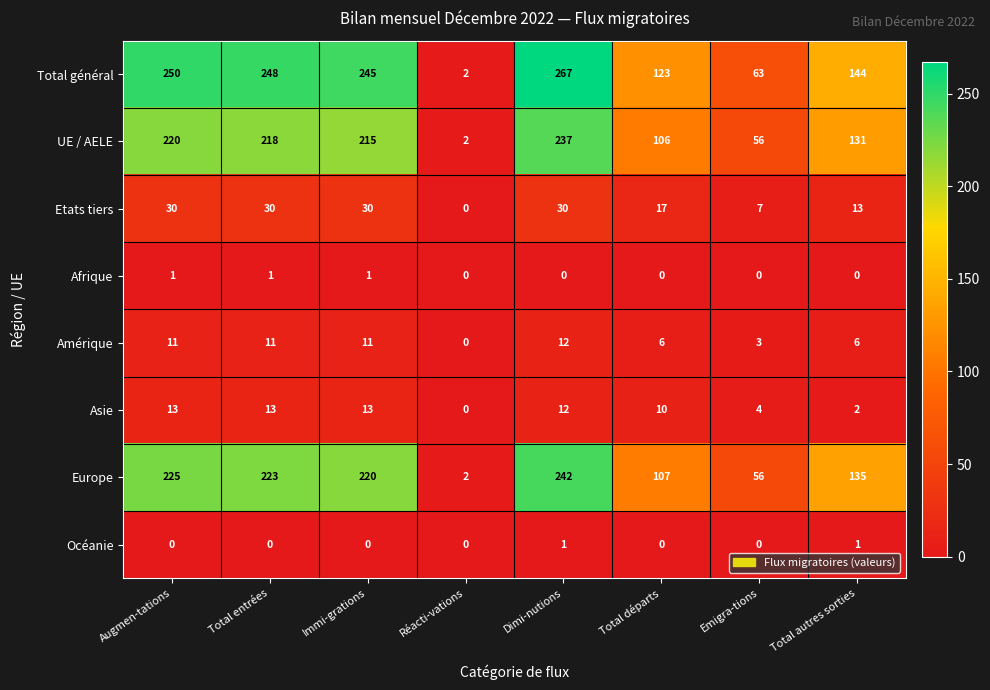

Count the number of data series in this chart.

8